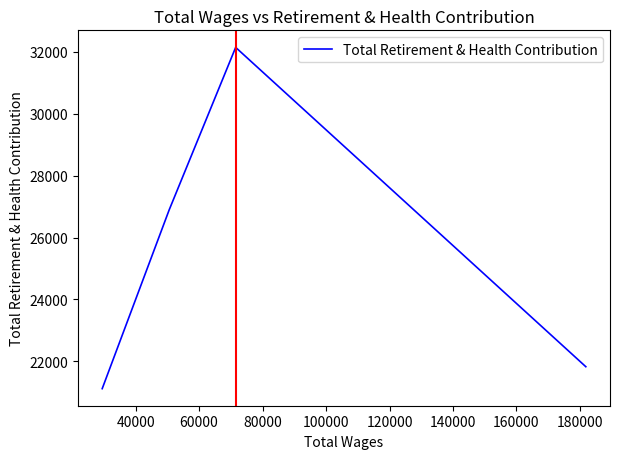

True or false: there are more than 1 points higher than both neighbors.

False